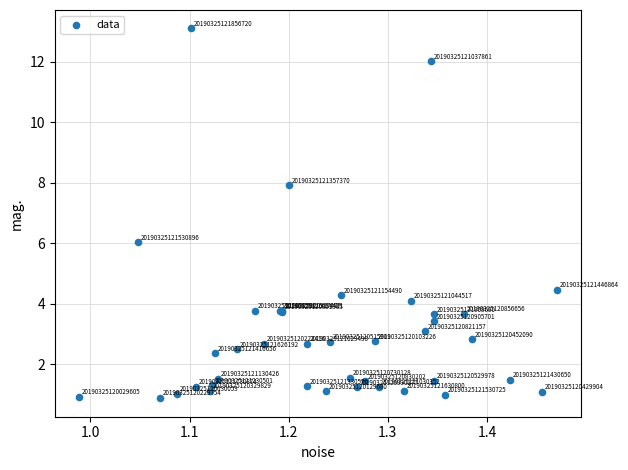

What Y value in the scatter plot is closest to 6?

6.0